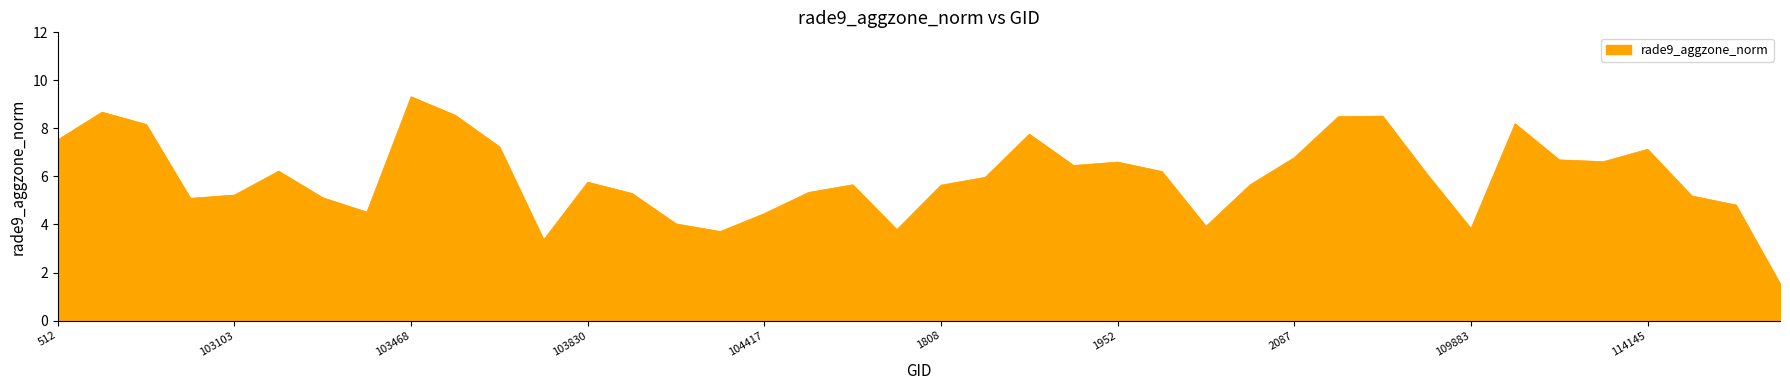

What is the maximum value shown in the chart?

9.3